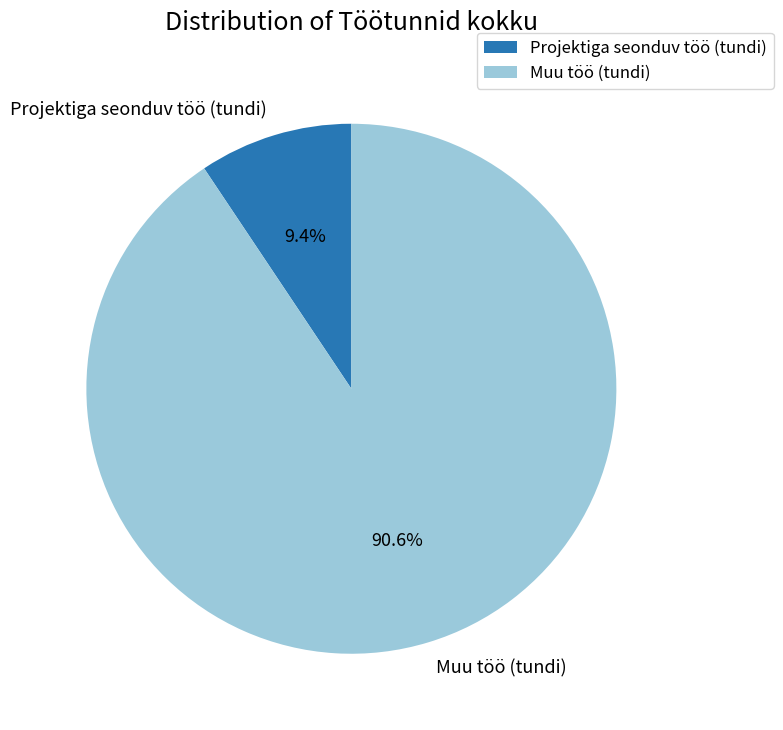

How many slices are in this pie chart?

2